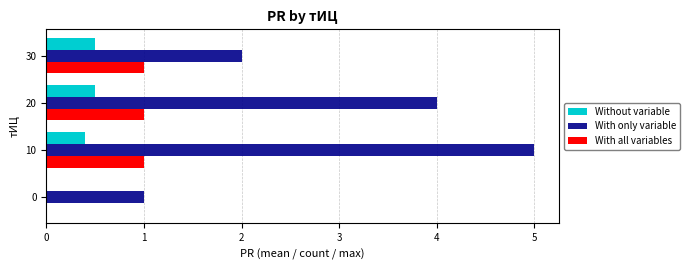

At which label does With only variable reach its peak?

10